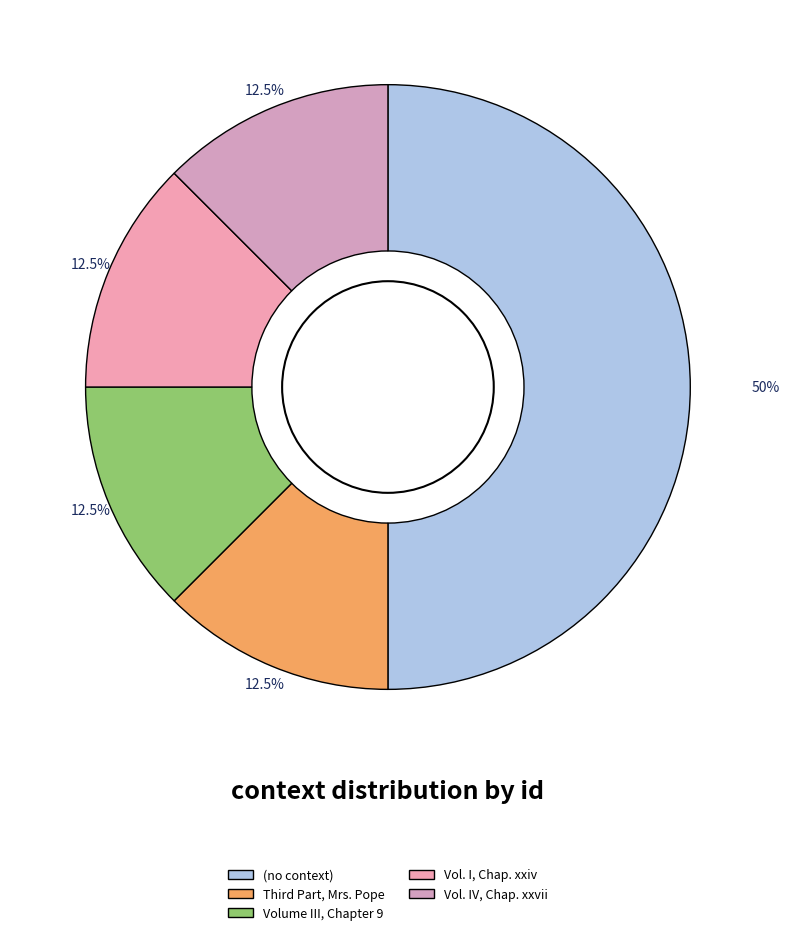

Which category has the biggest portion of the pie?

(no context)